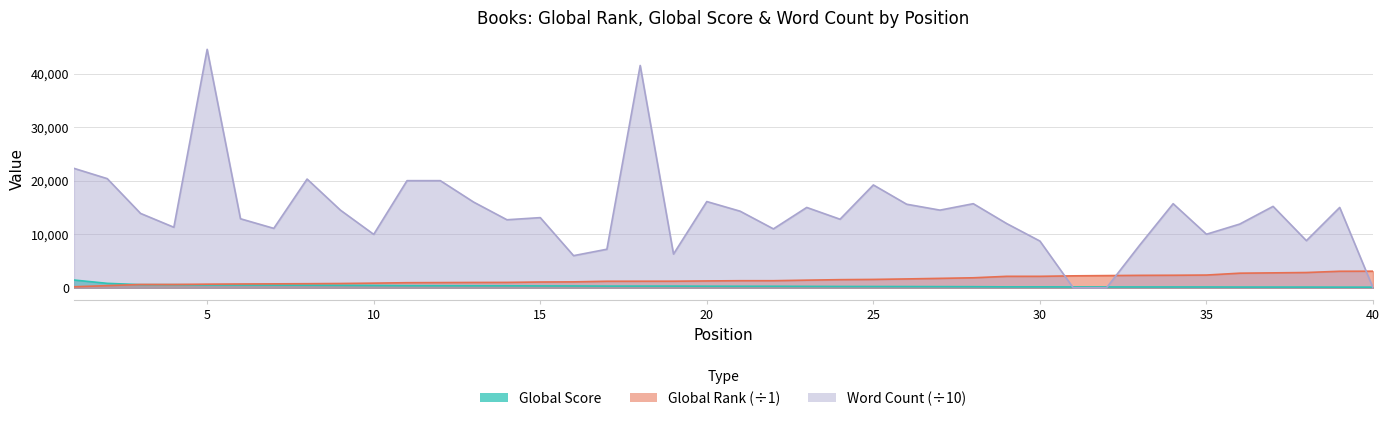

What is the value of the Word Count point at the 19th from the left?

6296.1